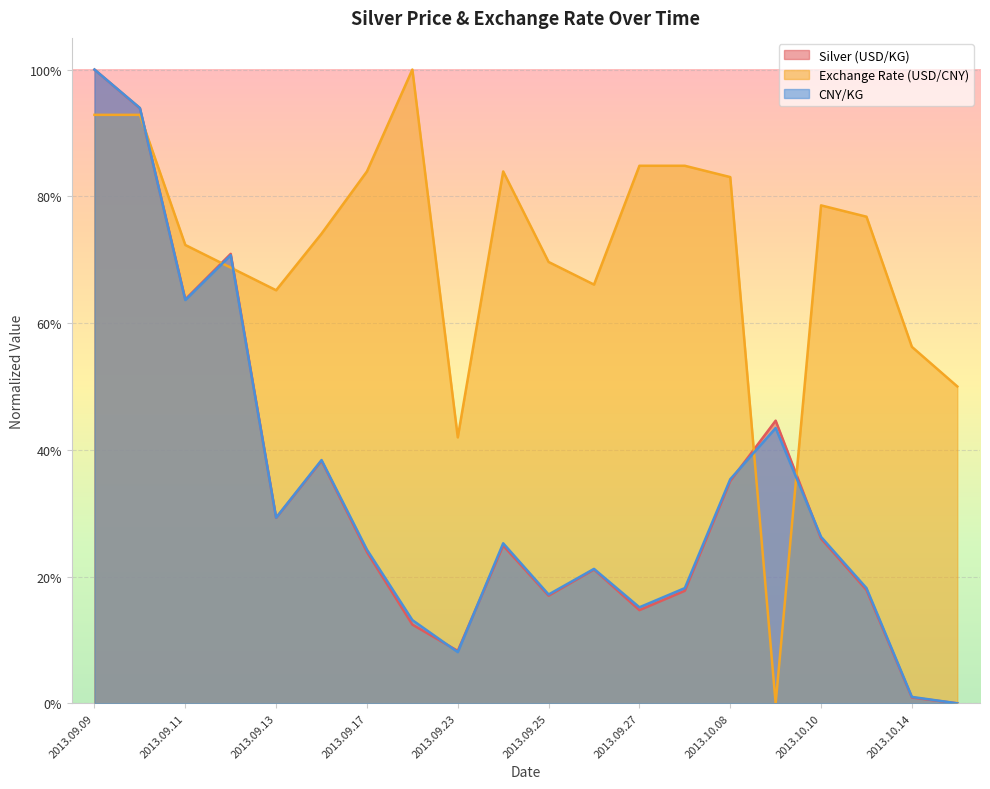

Reading left to right, extract all data points from this chart.

Silver (USD/KG): 1.0	0.9	0.6	0.7	0.3	0.4	0.2	0.1	0.1	0.2	0.2	0.2	0.1	0.2	0.4	0.4	0.3	0.2	0.0	0.0
Exchange Rate (USD/CNY): 0.9	0.9	0.7	0.7	0.7	0.7	0.8	1.0	0.4	0.8	0.7	0.7	0.8	0.8	0.8	0.0	0.8	0.8	0.6	0.5
CNY/KG: 1.0	0.9	0.6	0.7	0.3	0.4	0.2	0.1	0.1	0.3	0.2	0.2	0.2	0.2	0.4	0.4	0.3	0.2	0.0	0.0